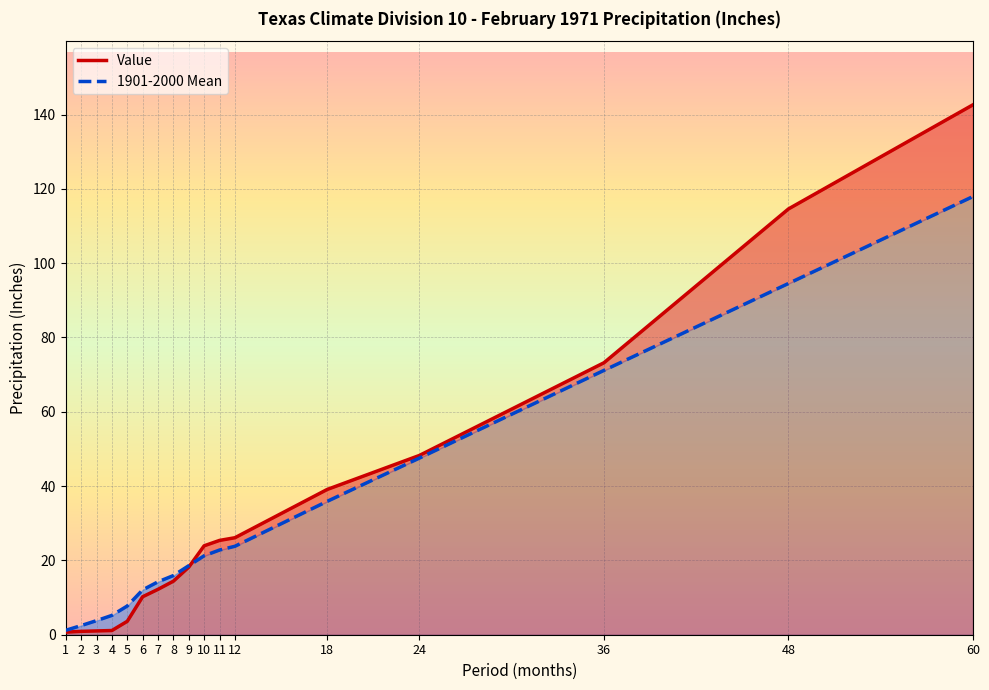

Reading left to right, extract all data points from this chart.

Value: 1=0.7	2=0.9	3=1.0	4=1.1	5=3.6	6=10.2	7=12.2	8=14.4	9=18.2	10=23.9	11=25.4	12=26.1	18=39.1	24=48.2	36=73.2	48=114.6	60=142.6
1901-2000 Mean: 1=1.2	2=2.5	3=3.8	4=5.2	5=7.7	6=12.1	7=14.2	8=15.9	9=18.6	10=21.2	11=22.8	12=23.8	18=35.9	24=47.5	36=71.1	48=94.5	60=117.9